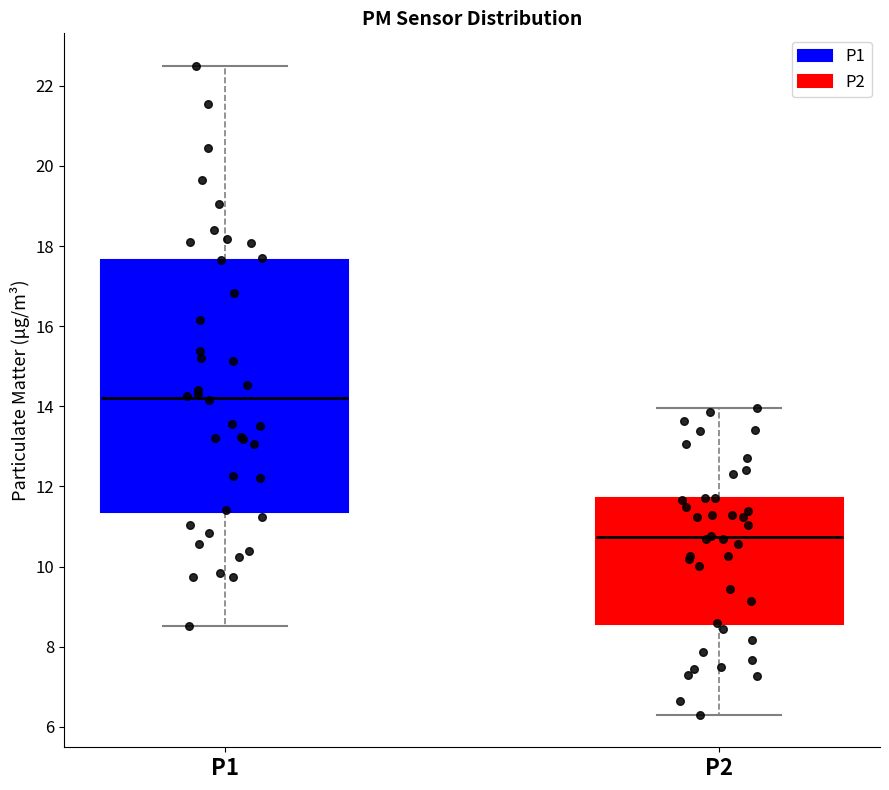

Which box has the highest median line?

P1